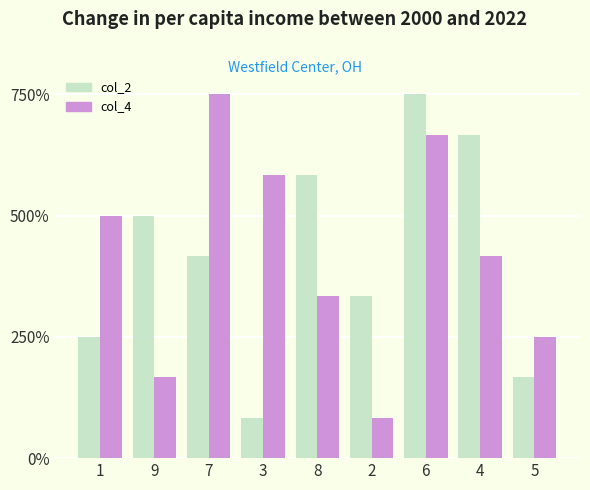

What is the difference between the highest and lowest values at 7?

333.3